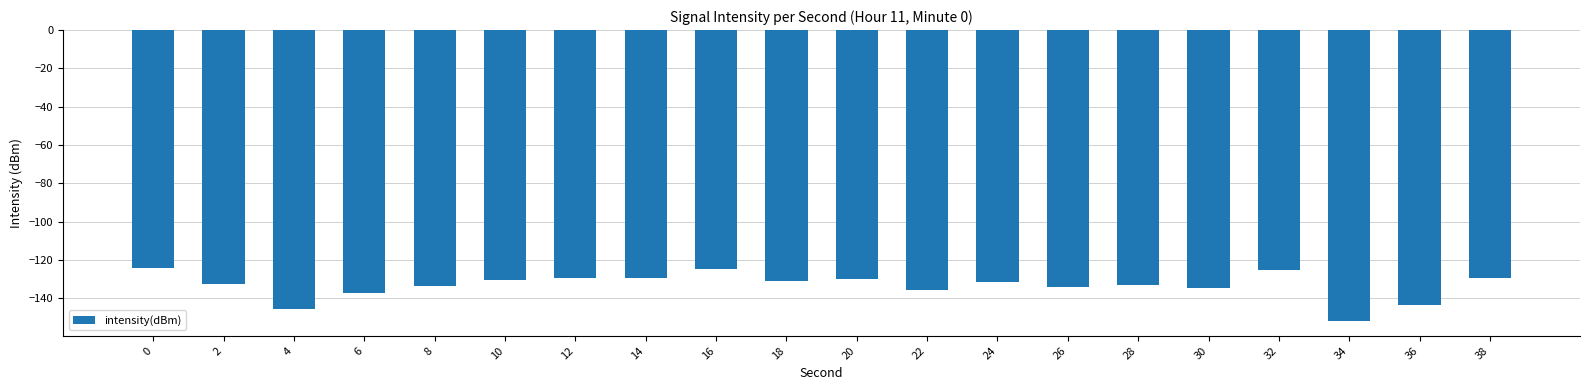

What is the change in value from 2 to 16?

+7.6